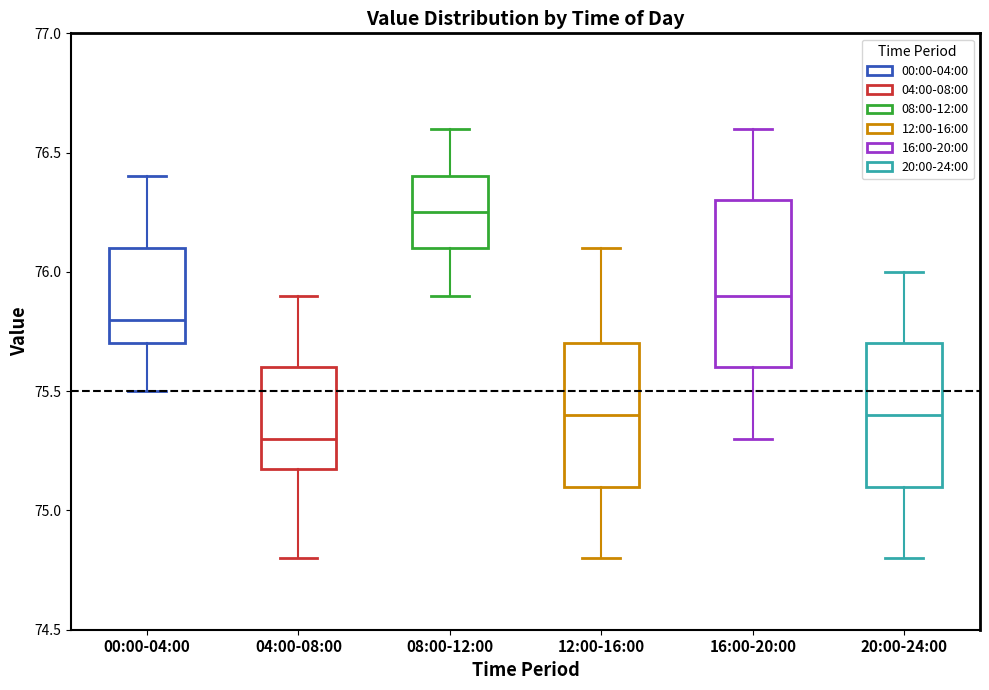

Reading left to right, read every box against the y-axis: the position of its median line, the range the box covers, and the ends of its whiskers. The values are not printed on the chart, so give them approximately, as read against the axis.

00:00-04:00: median 75.80, box 75.70 to 76.10, whiskers 75.50 to 76.40
04:00-08:00: median 75.30, box 75.20 to 75.60, whiskers 74.80 to 75.90
08:00-12:00: median 76.25, box 76.10 to 76.40, whiskers 75.90 to 76.60
12:00-16:00: median 75.40, box 75.10 to 75.70, whiskers 74.80 to 76.10
16:00-20:00: median 75.90, box 75.60 to 76.30, whiskers 75.30 to 76.60
20:00-24:00: median 75.40, box 75.10 to 75.70, whiskers 74.80 to 76.00